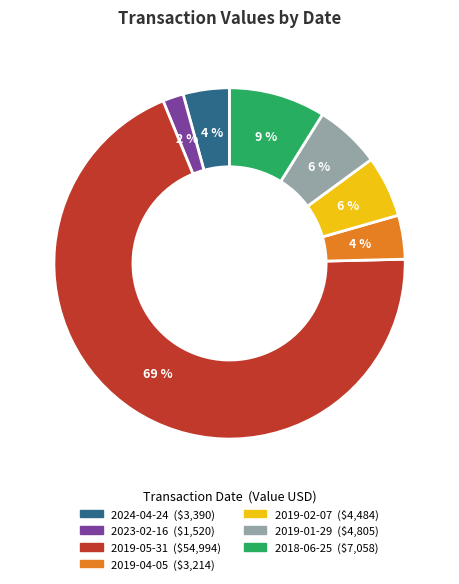

Which category accounts for the majority?

2019-05-31